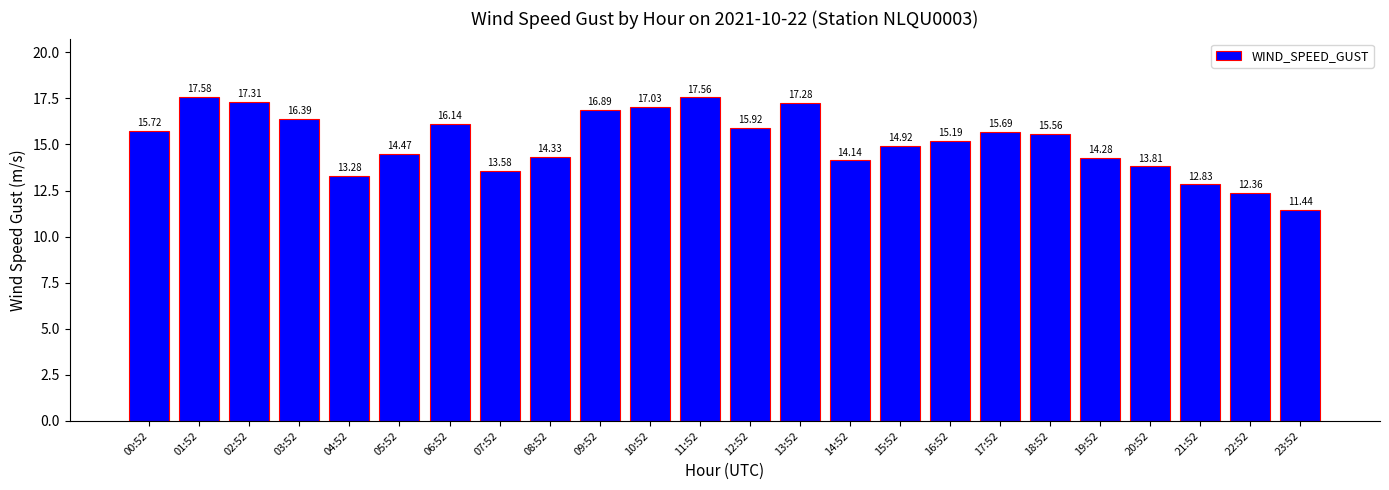

Which label corresponds to the smallest value in the chart?

23:52